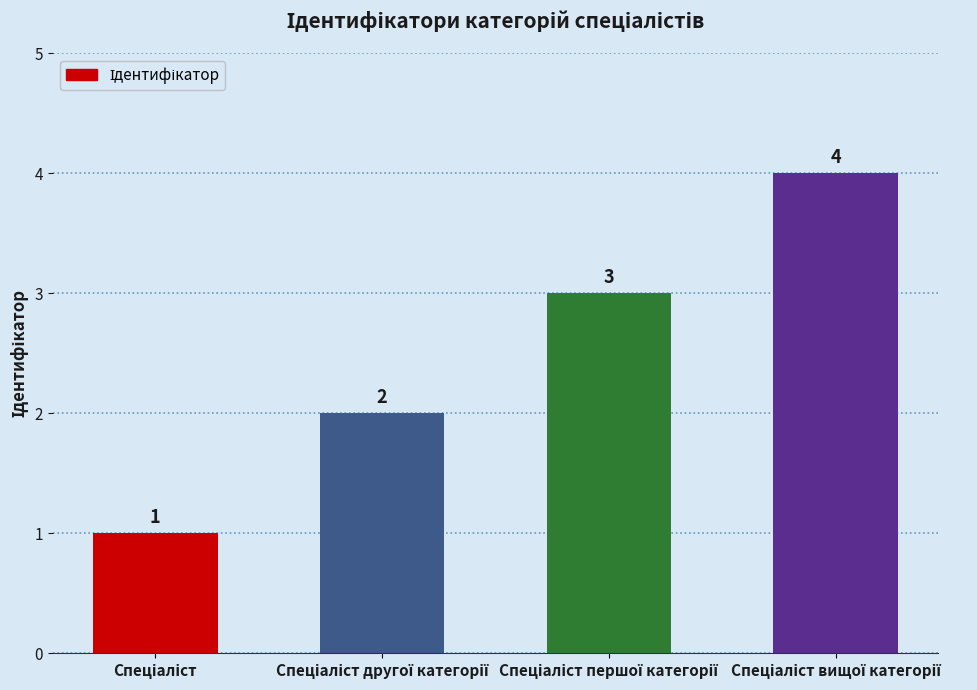

What is the greatest value displayed?

4